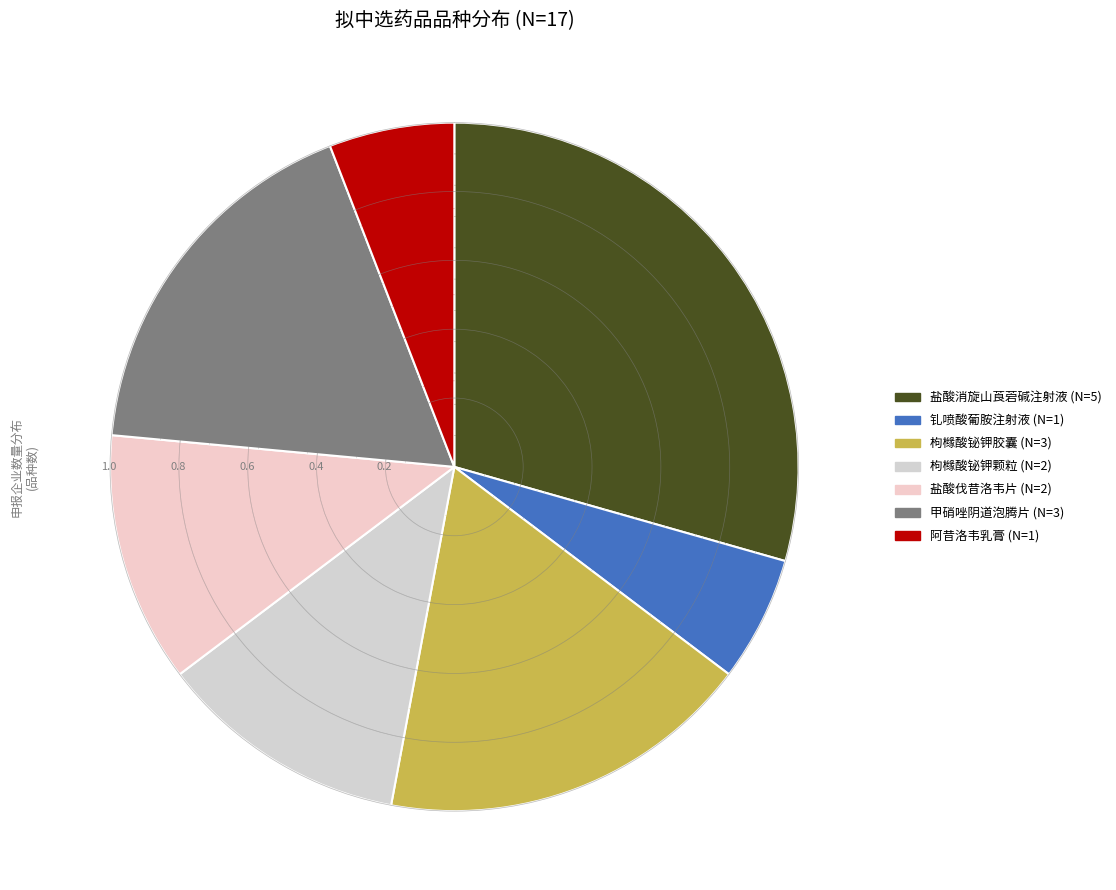

Combined, do 甲硝唑阴道泡腾片 and 盐酸消旋山莨菪碱注射液 account for over 50%?

No